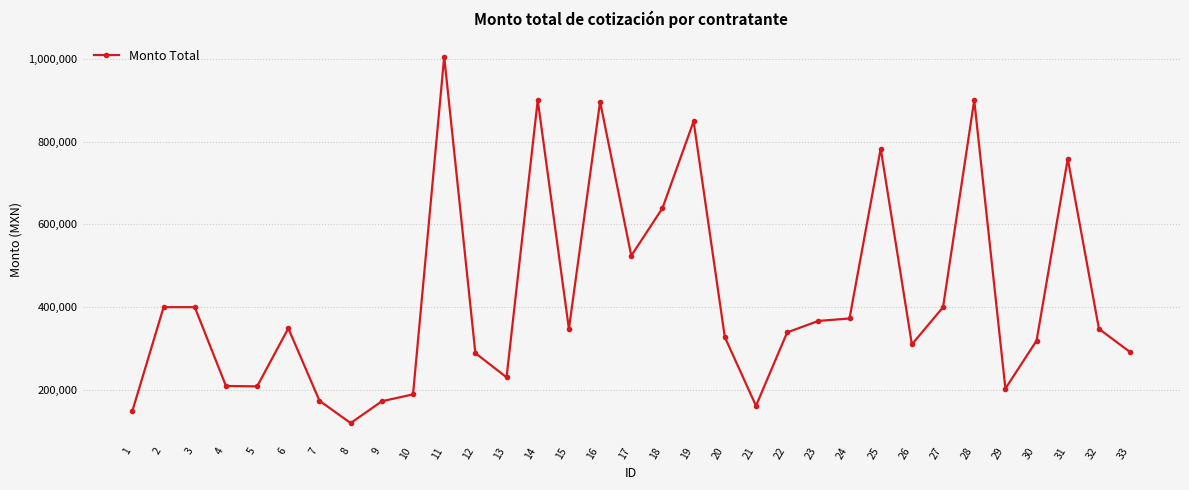

How many lines are shown in the chart?

1